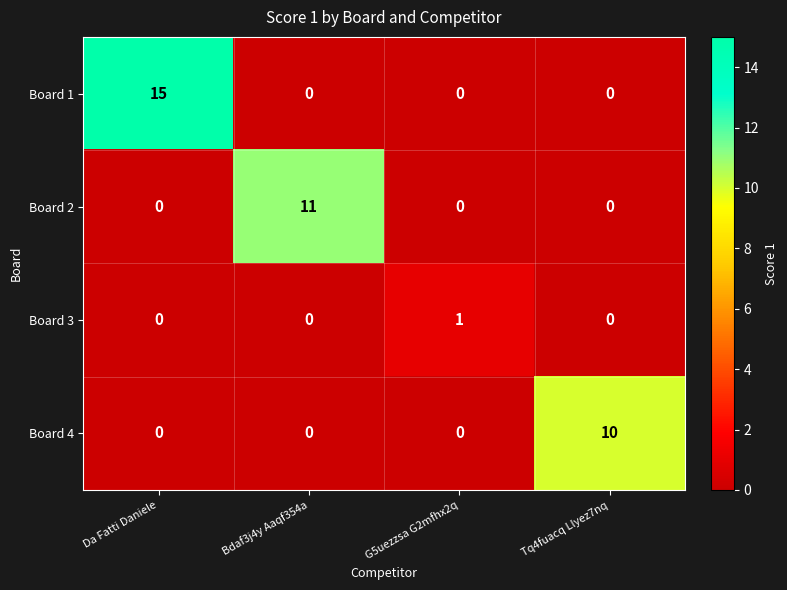

List the series in order of their peak value, highest first.

Board 1, Board 2, Board 4, Board 3